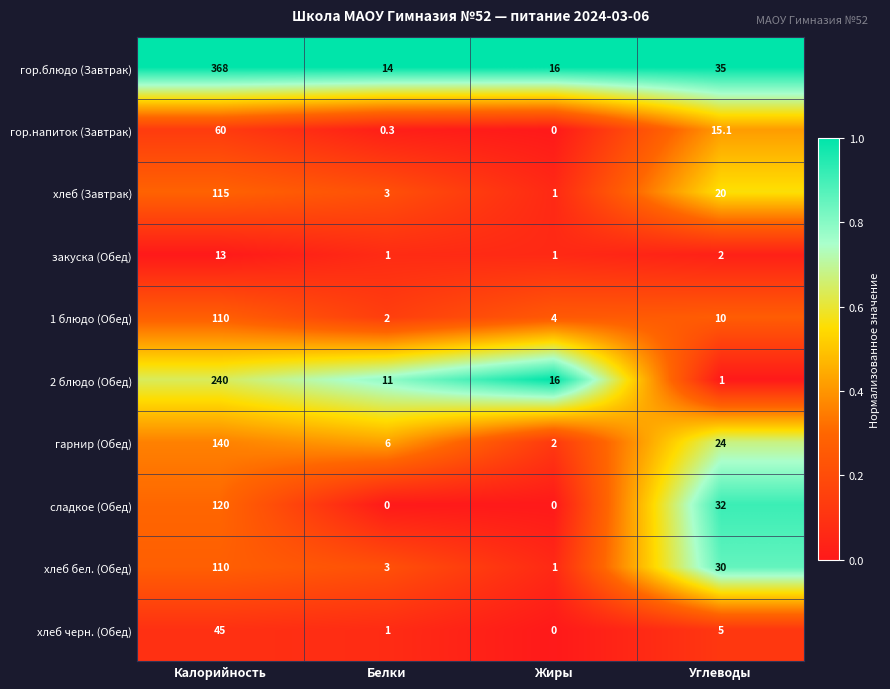

What is the difference between the гор.напиток (Завтрак) values at Калорийность and Белки?

59.7